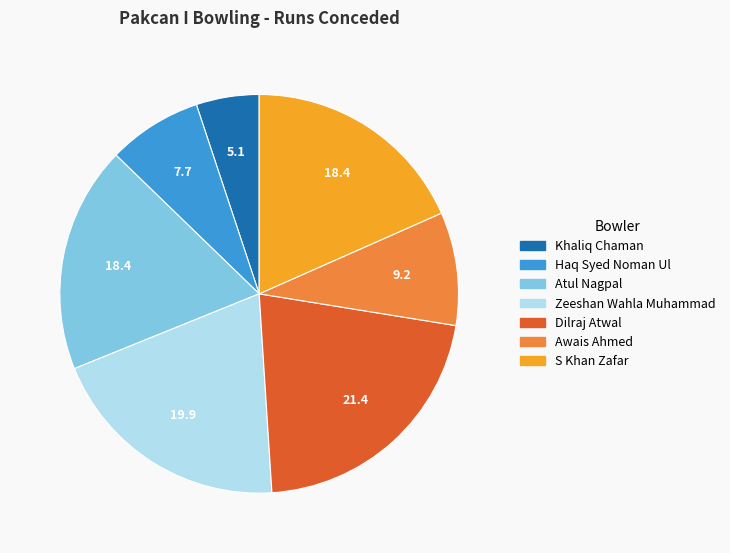

What is the ratio of the value at S Khan Zafar to the value at Haq Syed Noman Ul?

2.4